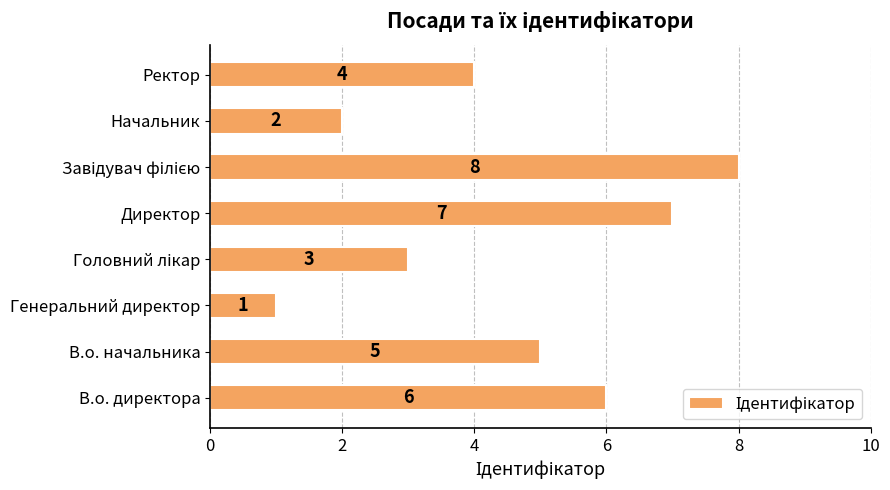

The chart shows a value of 2 at Начальник. True or false?

True